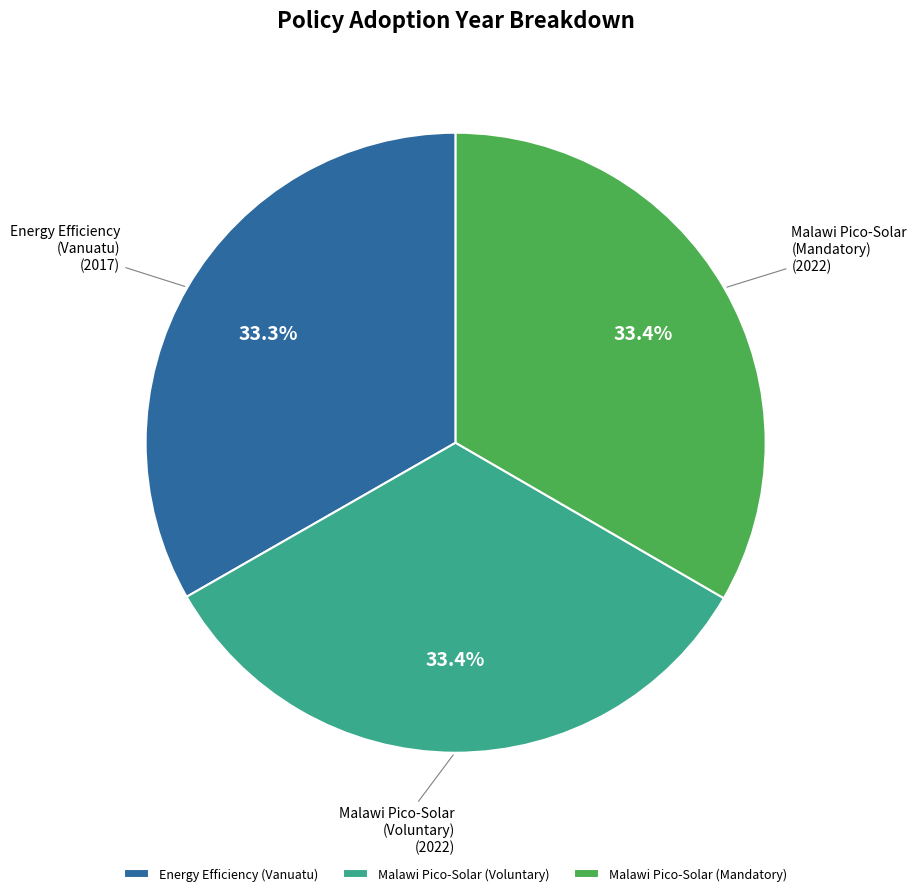

Is there a majority slice in this chart?

No